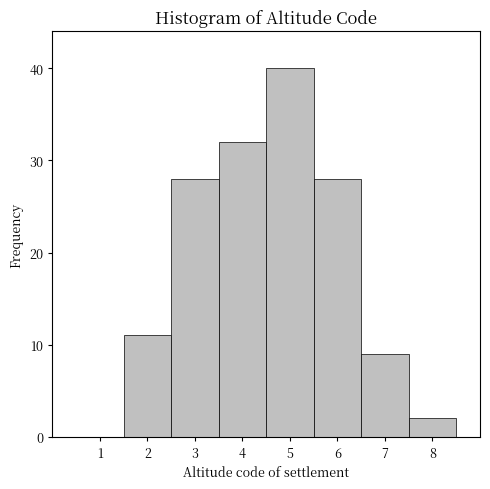

Reading left to right, what are all the values shown in this chart?

1=0	2=11	3=28	4=32	5=40	6=28	7=9	8=2